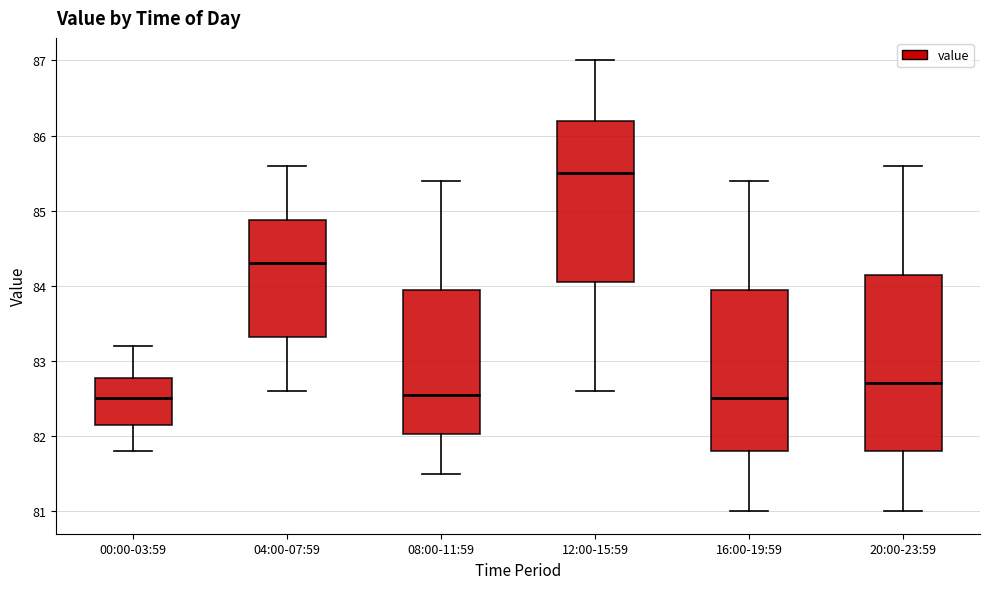

Reading left to right, transcribe this box plot: for each box, give where its median line is, the range the box spans, and where its two whiskers end, as read against the y-axis. The values are not printed on the chart, so give them approximately, as read against the axis.

00:00-03:59: median 82.5, box 82.2 to 82.8, whiskers 81.8 to 83.2
04:00-07:59: median 84.3, box 83.3 to 84.9, whiskers 82.6 to 85.6
08:00-11:59: median 82.6, box 82.0 to 84.0, whiskers 81.5 to 85.4
12:00-15:59: median 85.5, box 84.1 to 86.2, whiskers 82.6 to 87.0
16:00-19:59: median 82.5, box 81.8 to 84.0, whiskers 81.0 to 85.4
20:00-23:59: median 82.7, box 81.8 to 84.2, whiskers 81.0 to 85.6